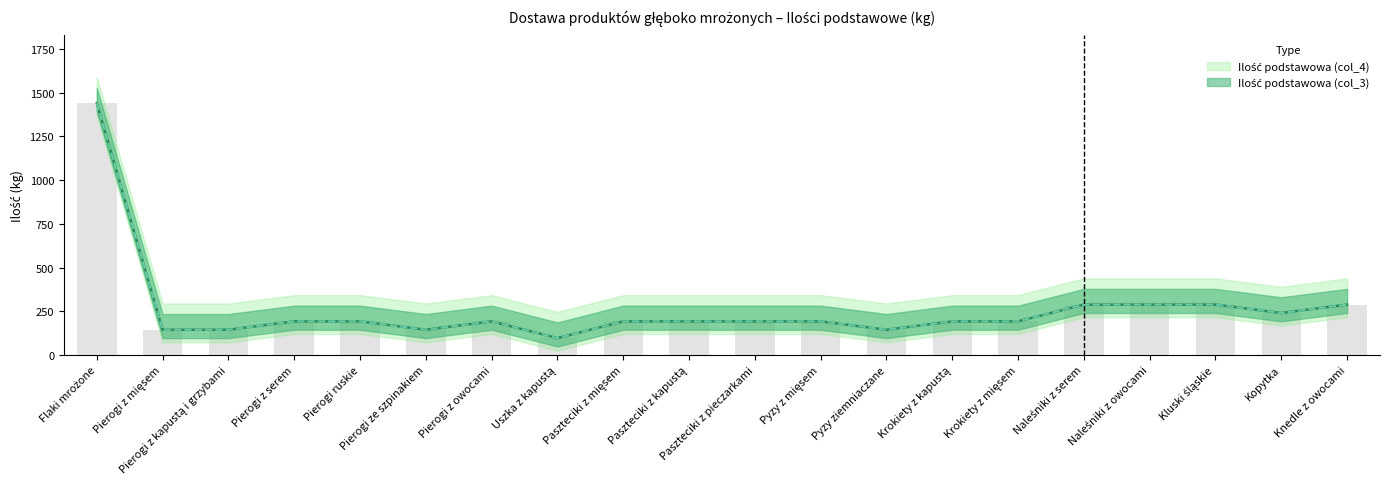

What is the sum of all Ilość podstawowa (col_3) values?

5232